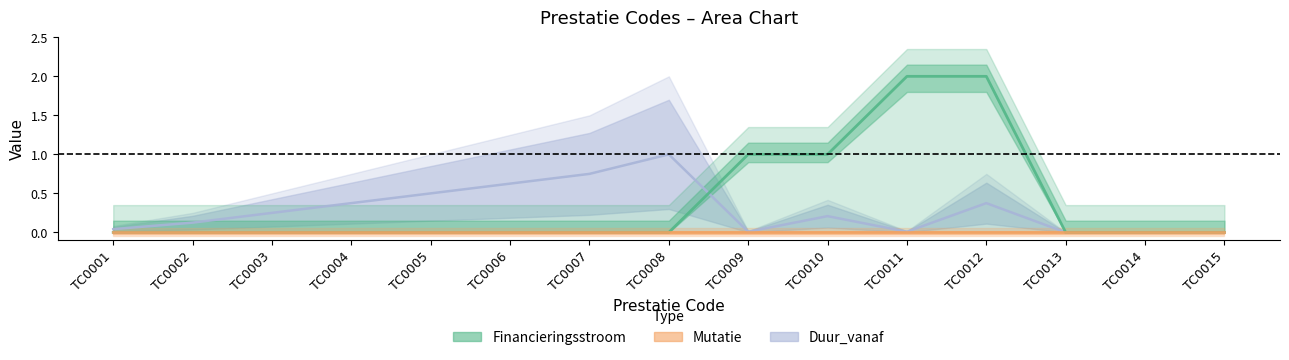

What is the difference between the second highest and minimum values in the Duur_vanaf series?

0.8